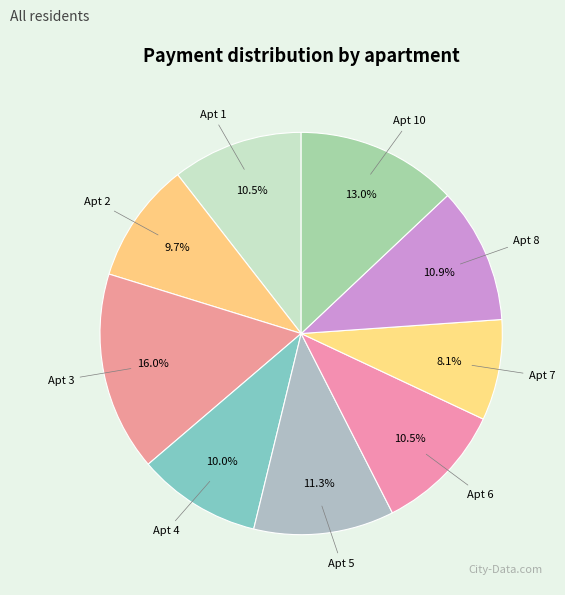

To the nearest percent, what is the difference between the largest and smallest slice percentages?

8%